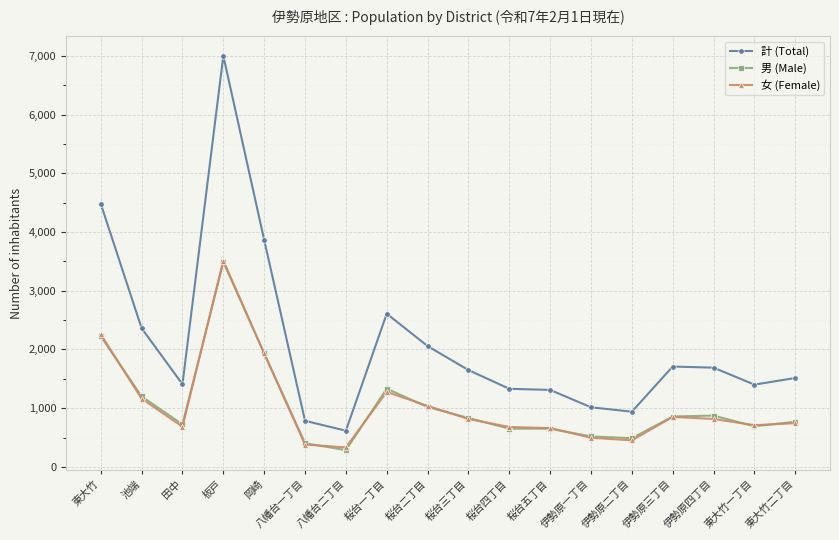

True or false: 計 (Total) and 女 (Female) cross at least once.

False